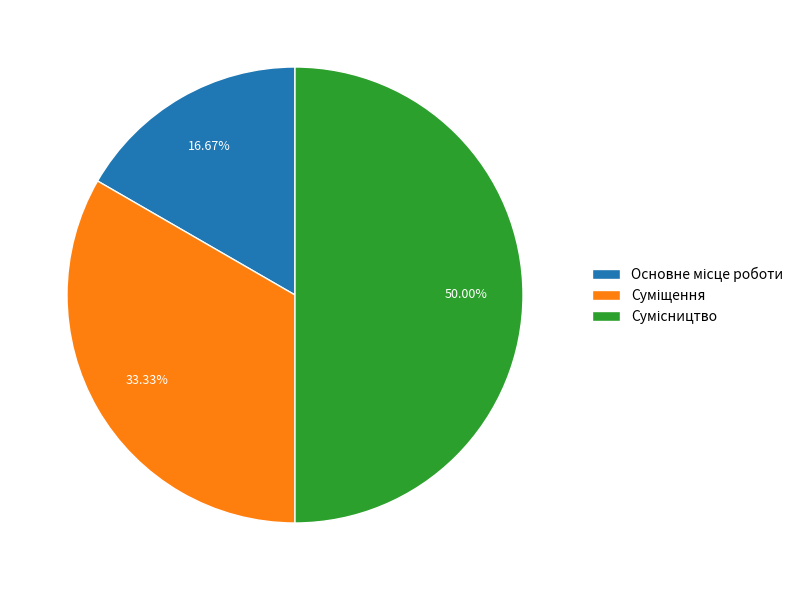

How many segments does this pie chart have?

3